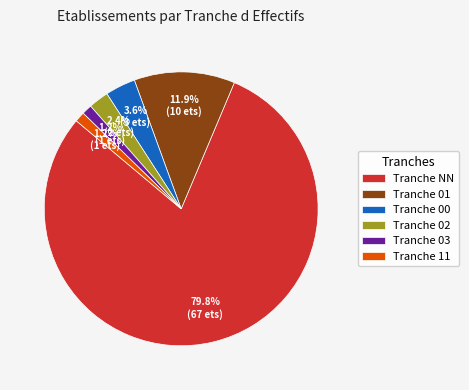

To the nearest percent, what is the average slice percentage?

17%